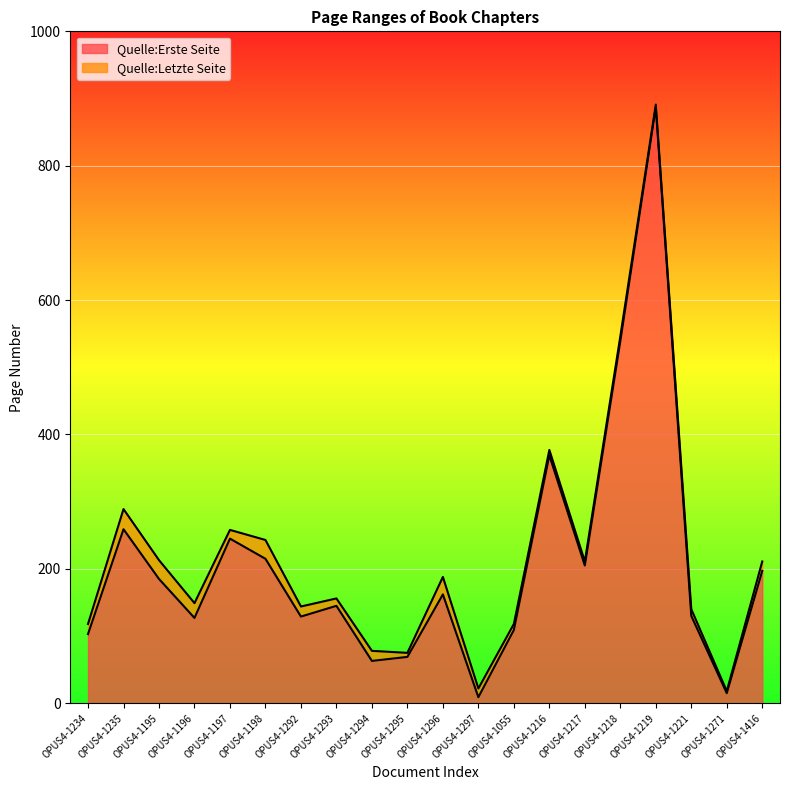

True or false: Quelle:Erste Seite and Quelle:Letzte Seite intersect in this chart.

False